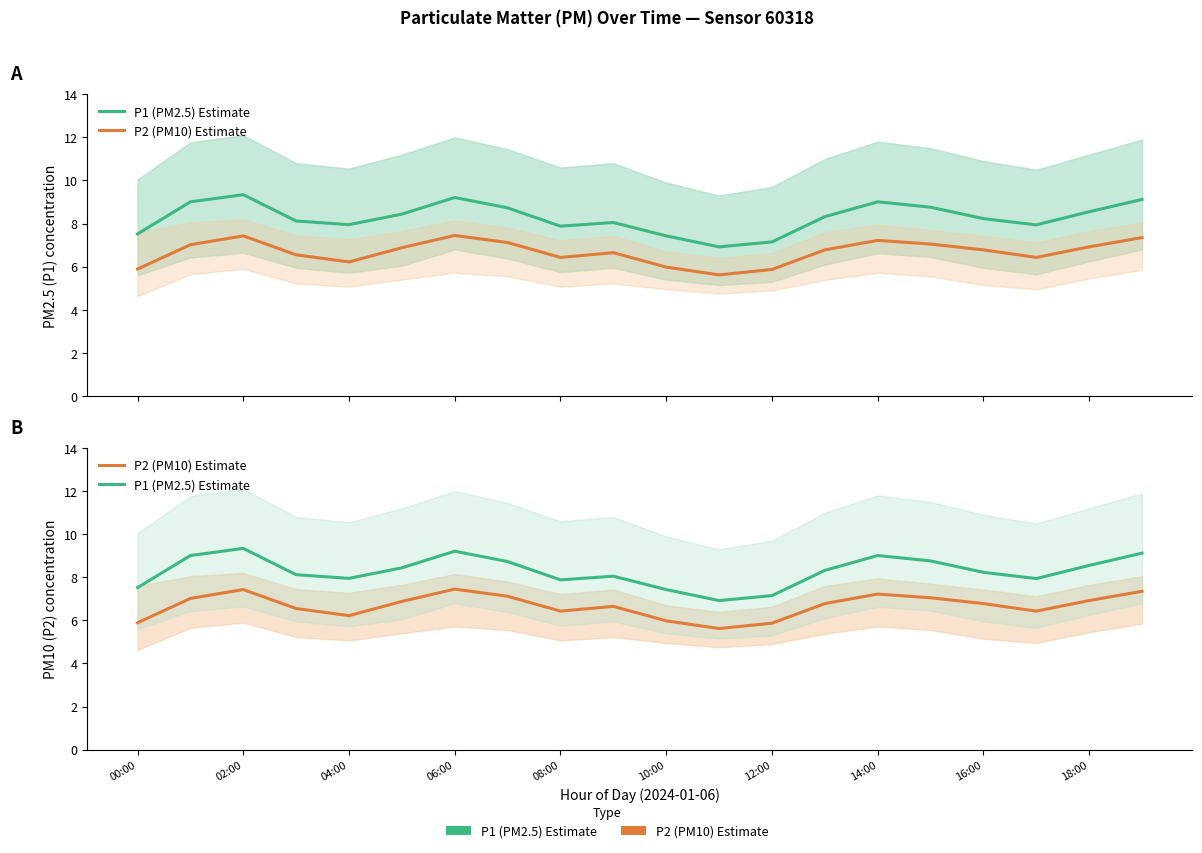

True or false: P1 (PM2.5) Estimate and P2 (PM10) Estimate cross at least once.

False